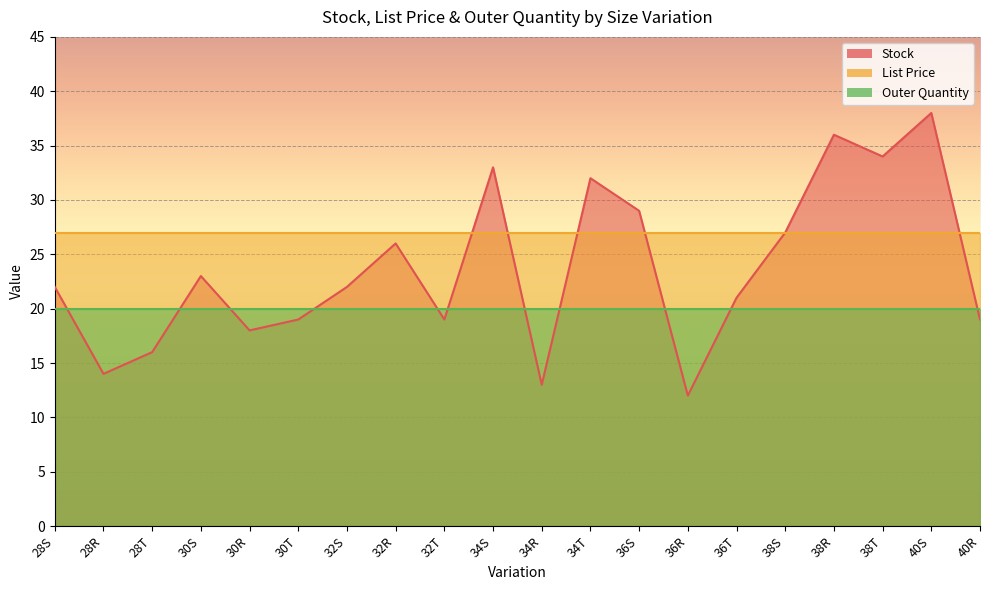

What is the label of the 15th point from the right?

30T